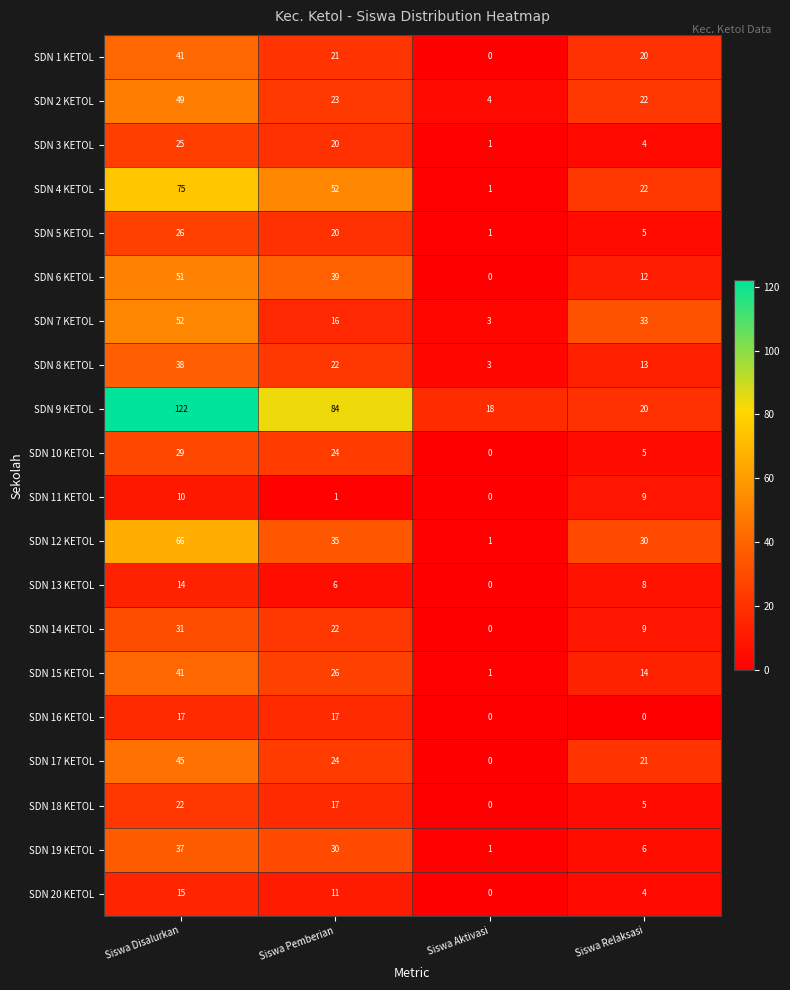

What is the sum of all SDN 14 KETOL values?

62